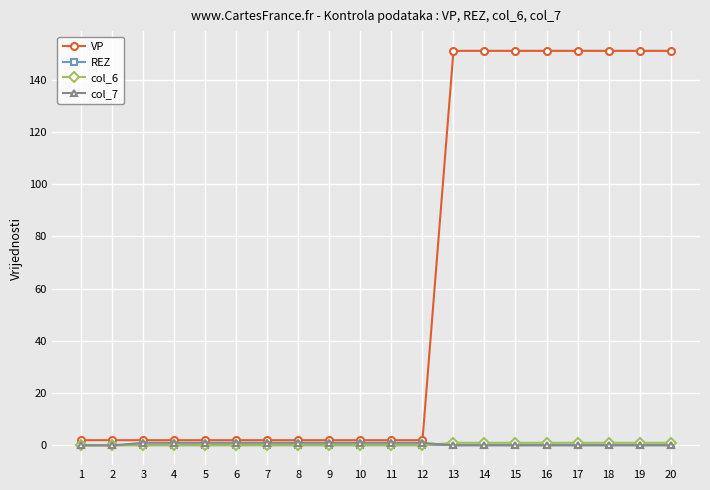

Is this an area chart (filled region under the line)?

No